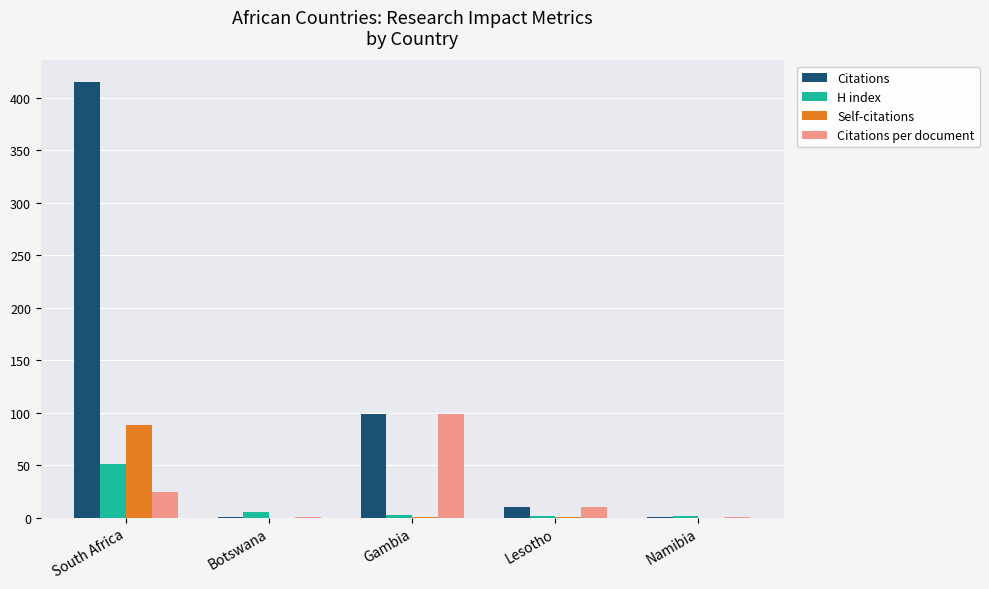

How many distinct data groups are displayed?

4